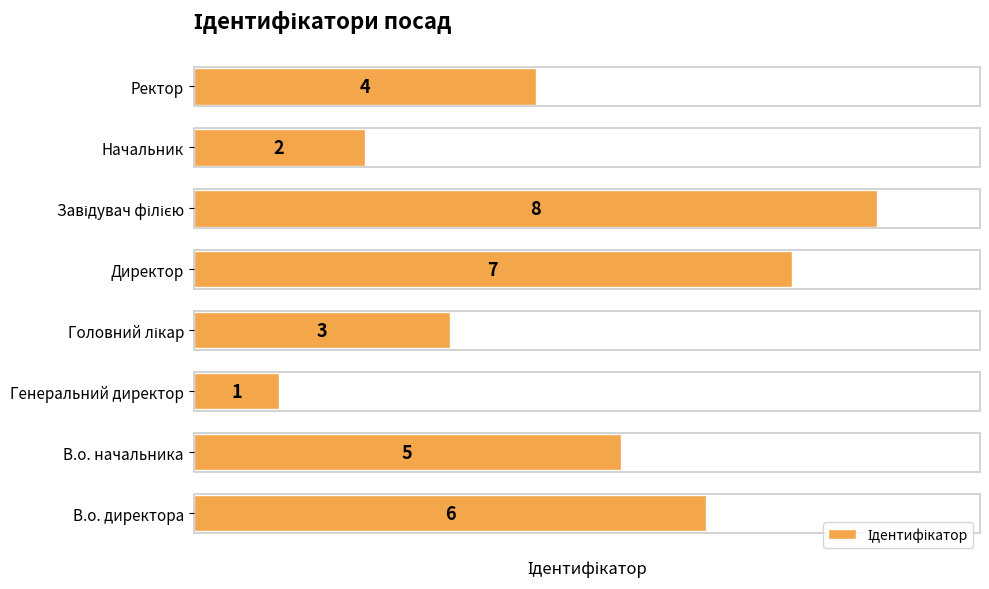

How many data points are less than 5?

4